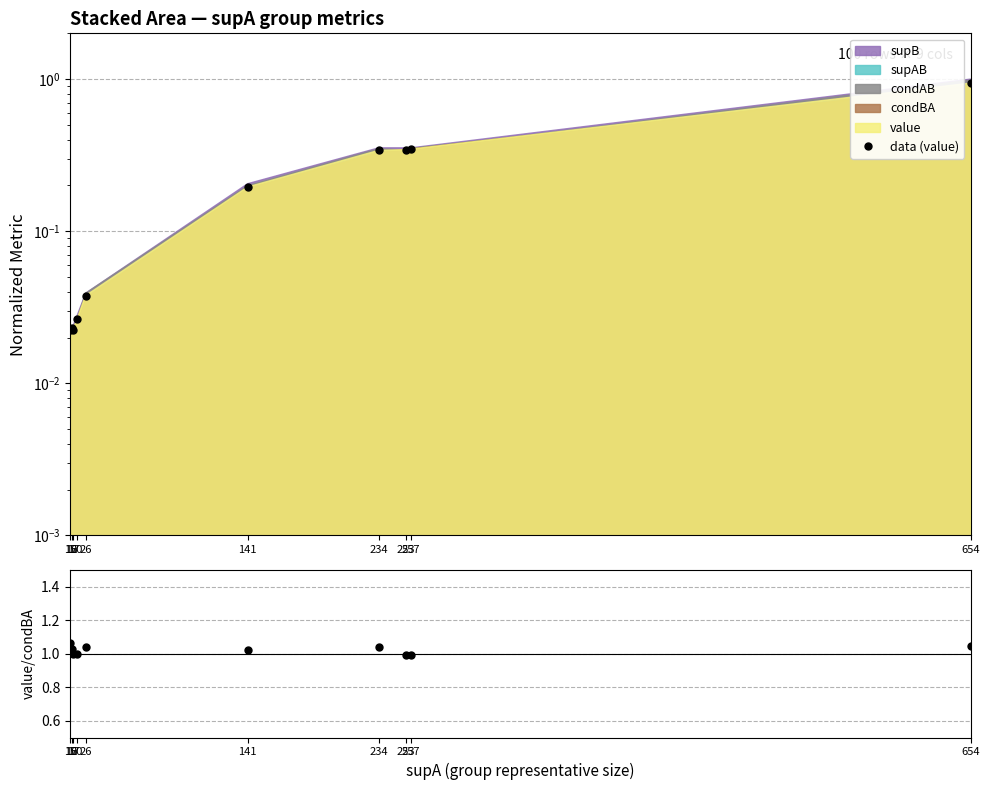

What is the difference between the second highest and minimum values?

0.3